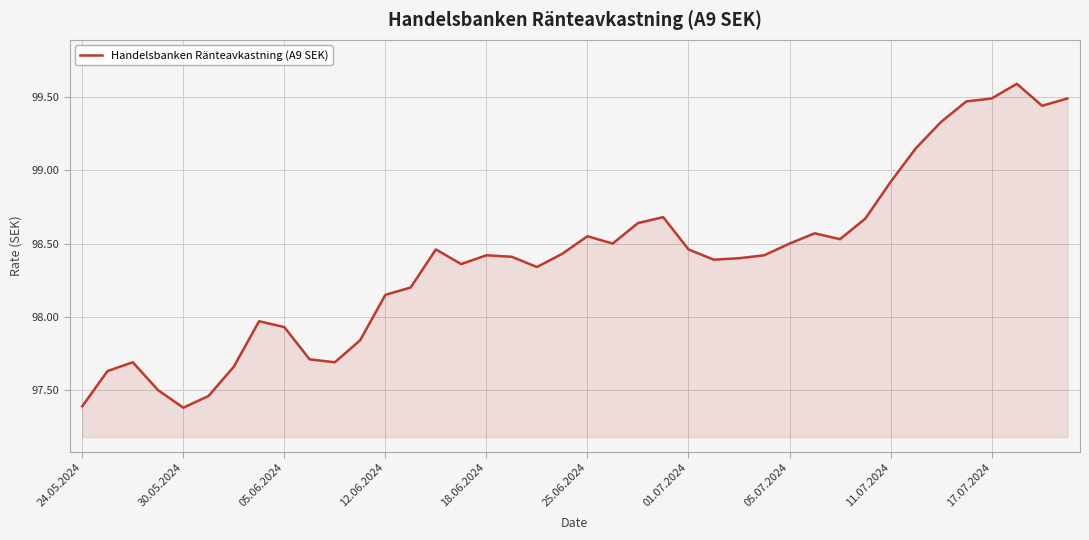

What is the difference between the maximum and minimum values?

2.2